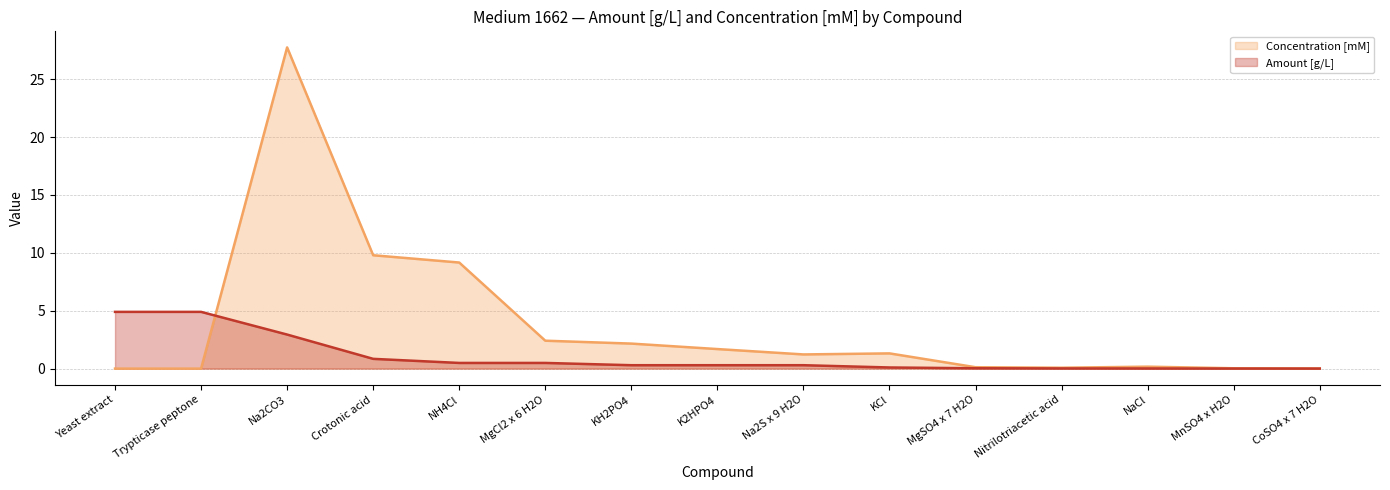

How many interior local valleys does the Concentration [mM] series have?

2